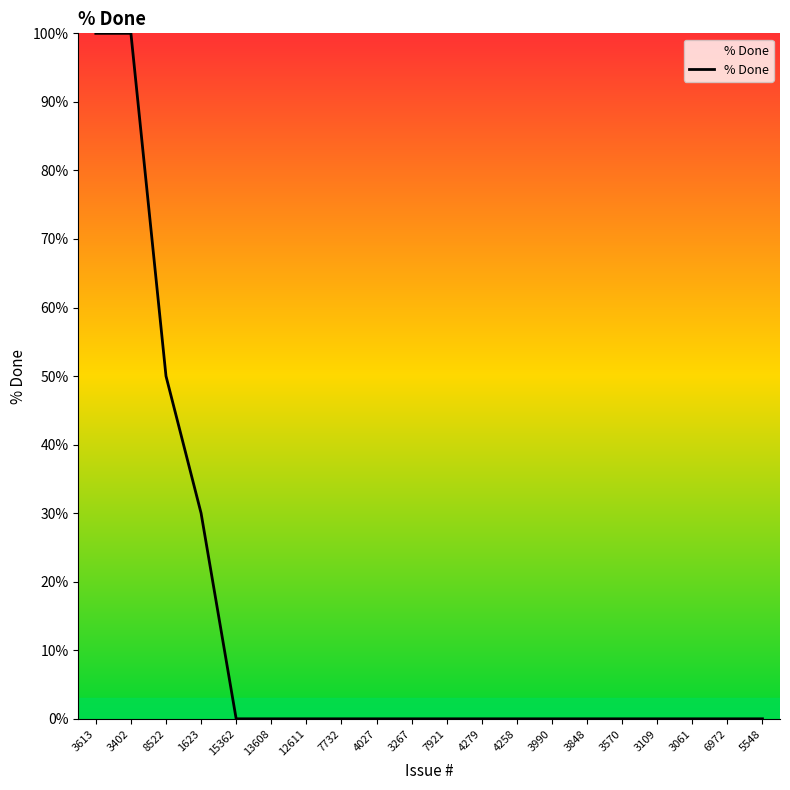

True or false: the data shows 0 at 5548.

True